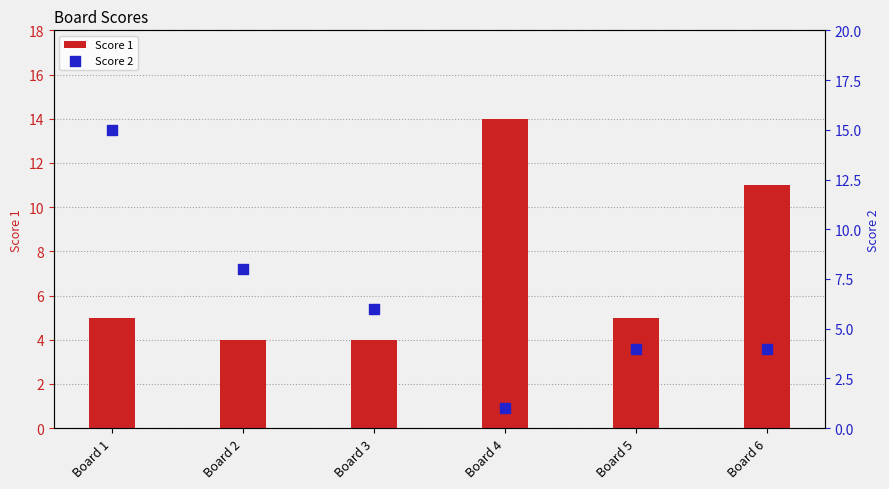

Which series contains the lowest Y value?

Score 2